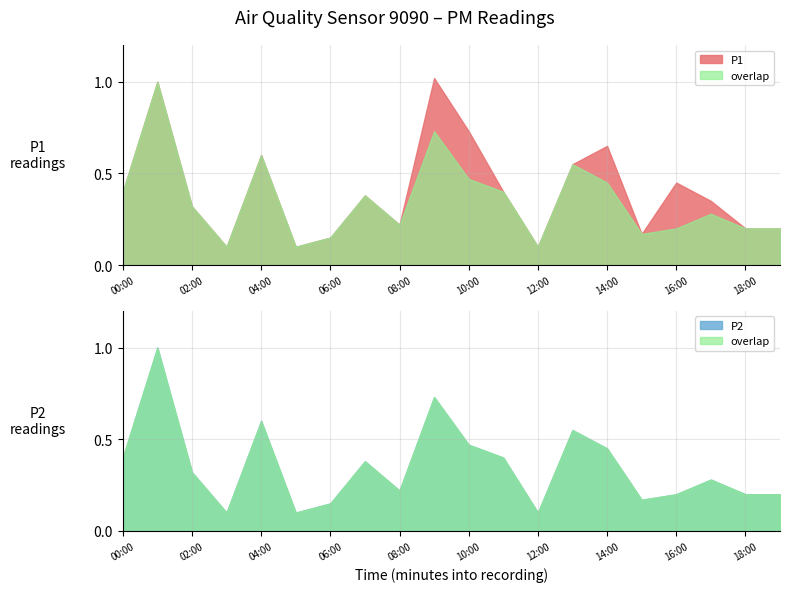

What is the minimum value for P2?

0.1